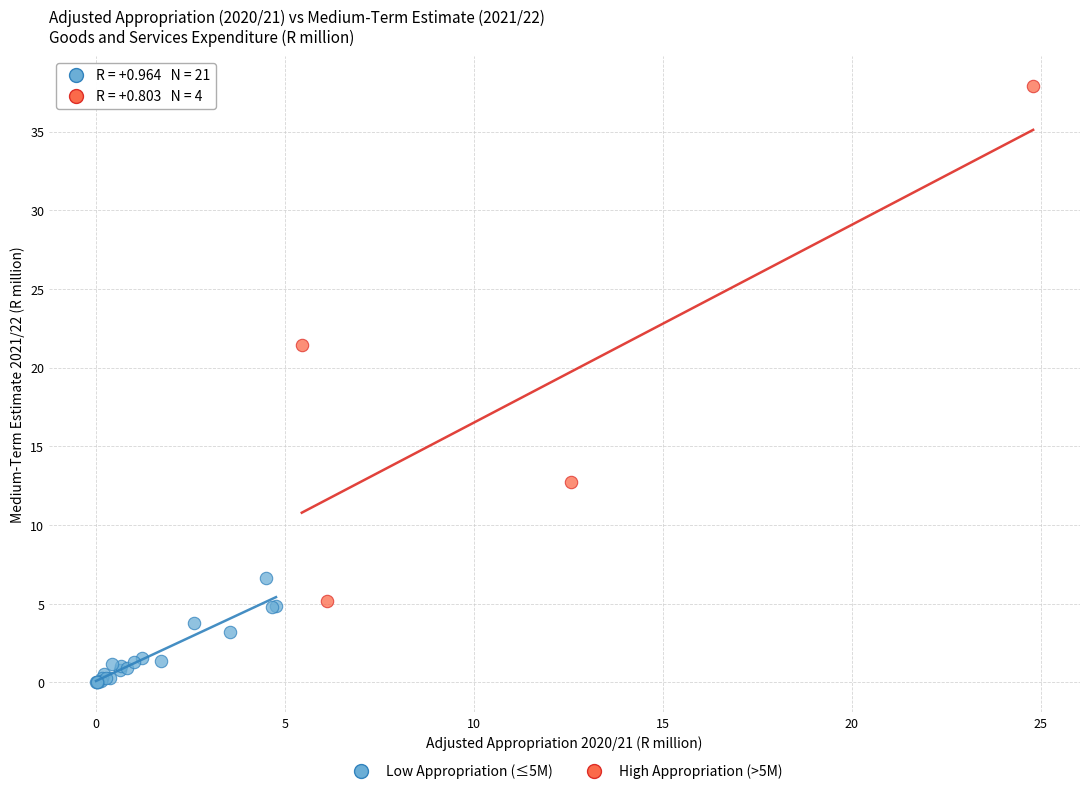

Which series reaches the maximum Y coordinate?

High Appropriation (>5M)